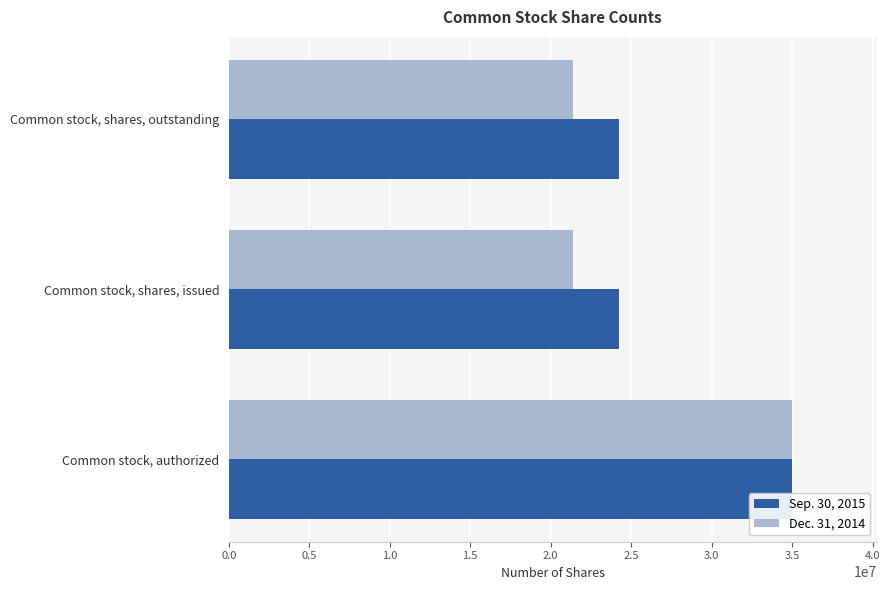

Is it true that Dec. 31, 2014 equals 32253146 at Common stock, shares, issued?

False